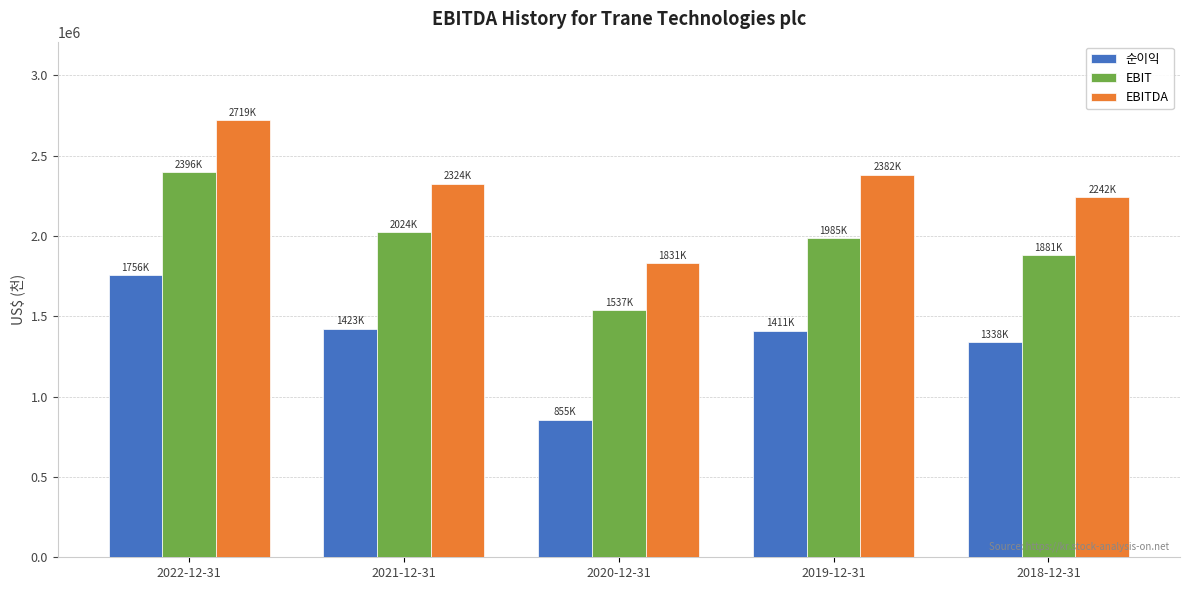

What is the label of the 3rd bar from the left?

2020-12-31